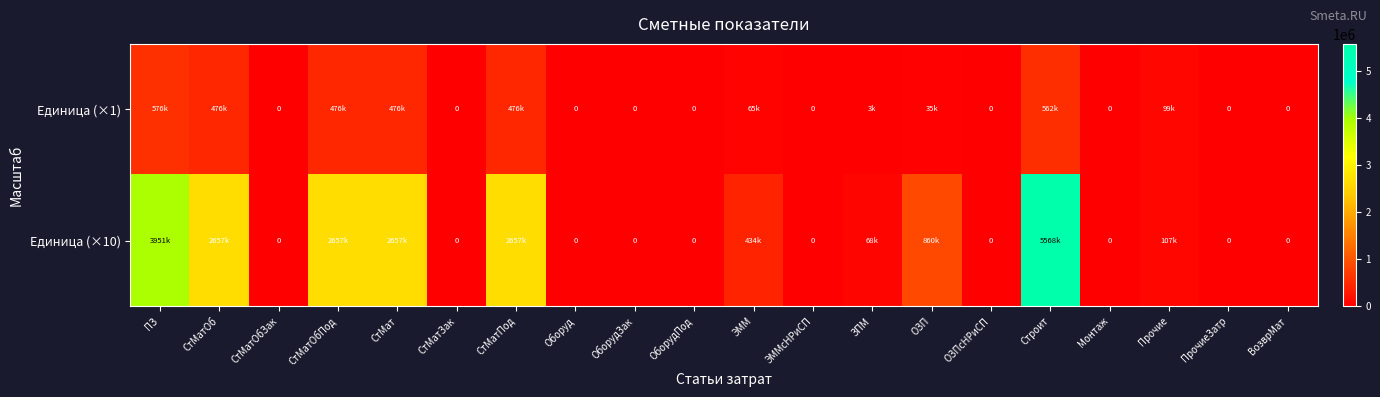

List the series in order of their peak value, lowest first.

Единица (×1), Единица (×10)